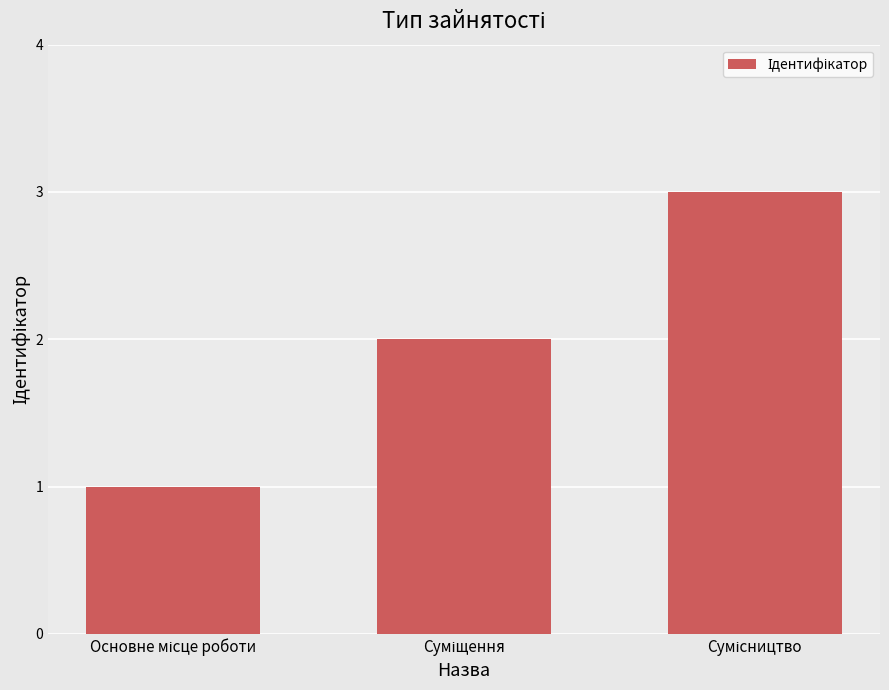

What is the maximum value shown in the chart?

3